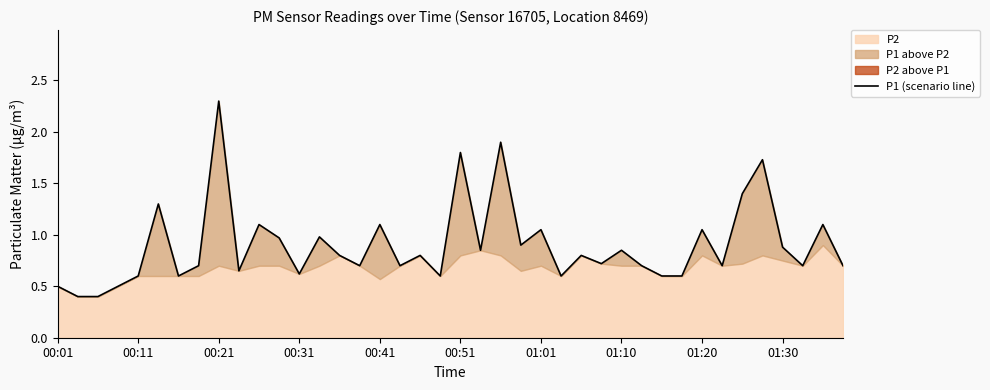

What is the value of the 19th point from the left?

0.8